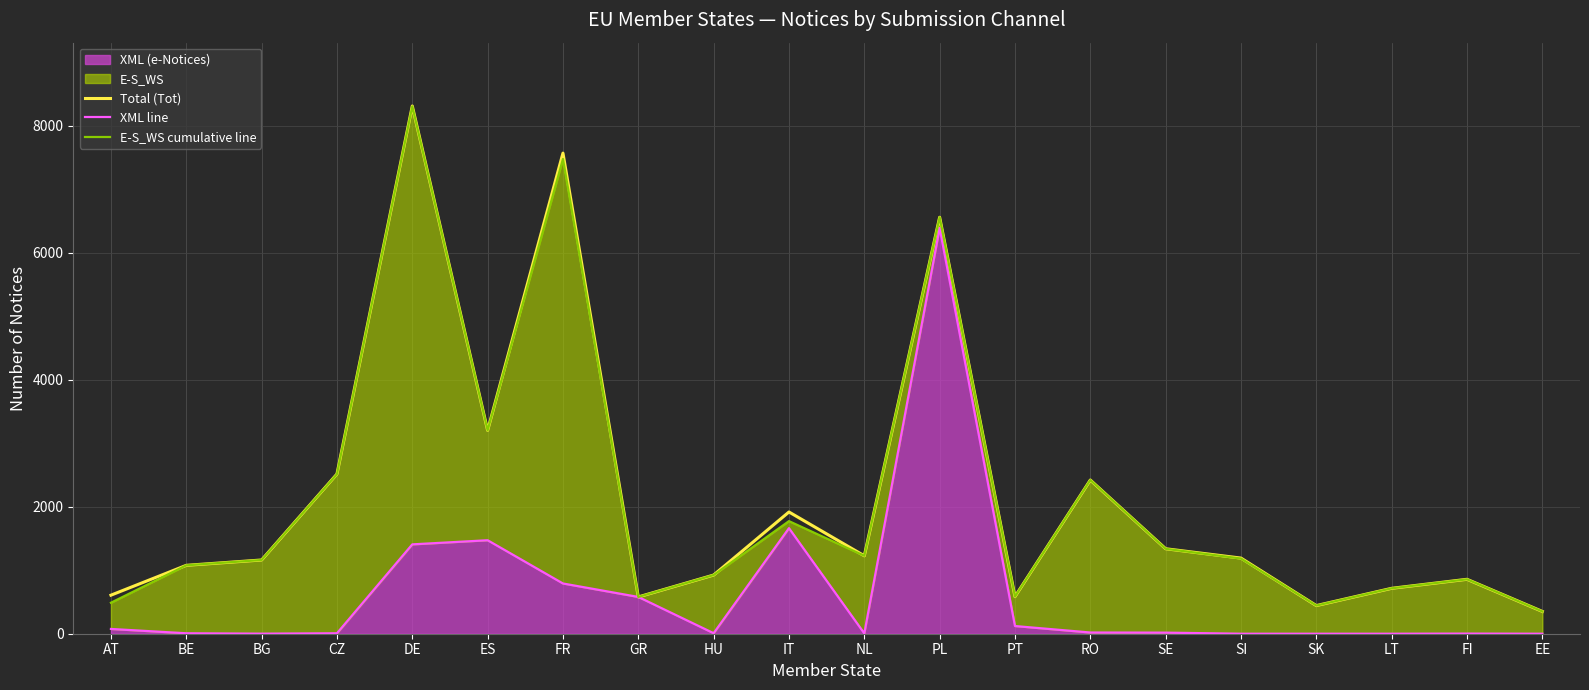

What is the total value across all series at SK?

886